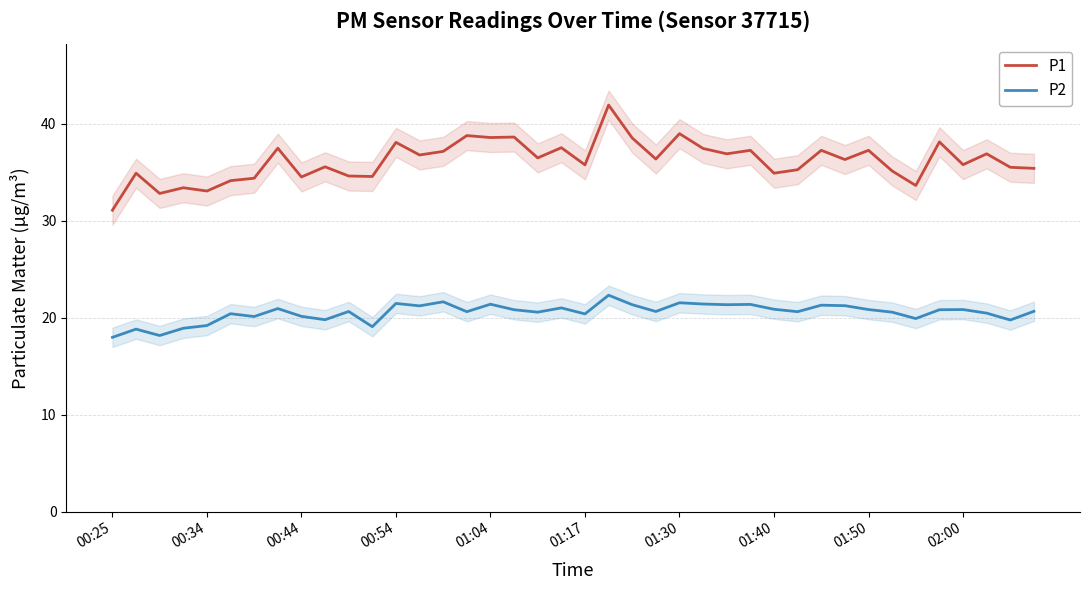

What is the difference between the second highest and second lowest values in the P2 series?

3.5